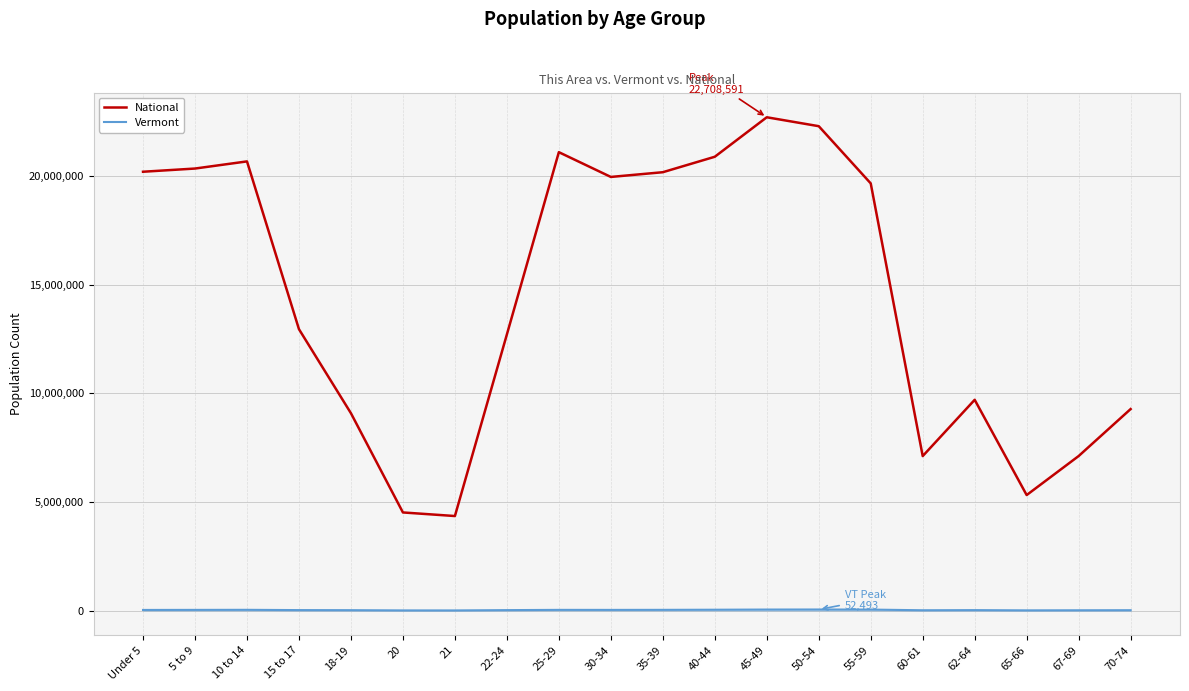

Is it true that National equals 1535226 at 65-66?

False